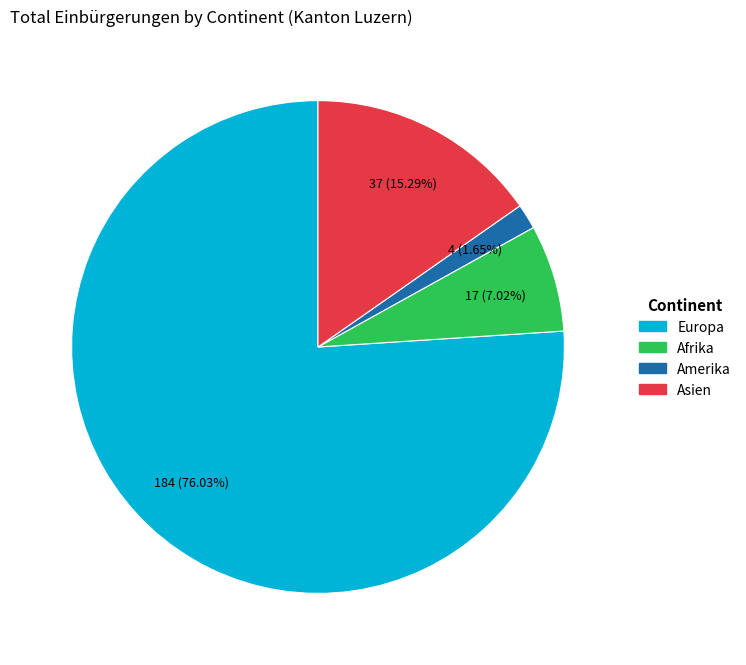

Does any single category account for the majority?

Yes